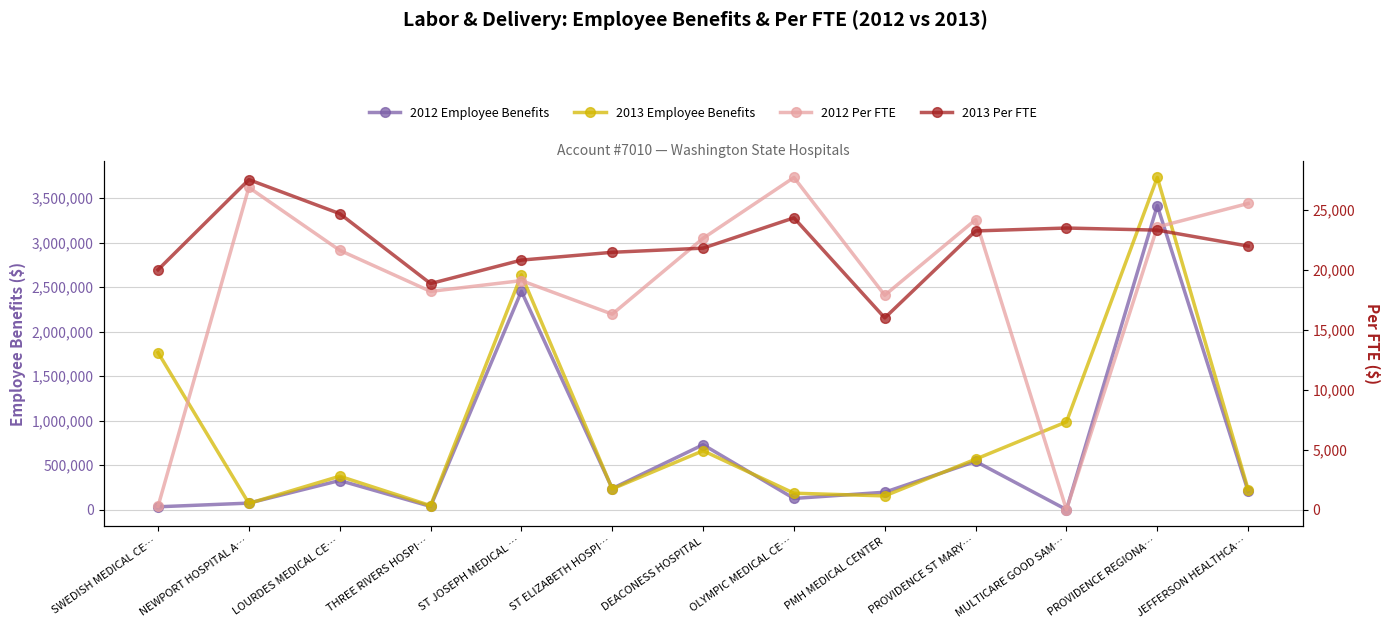

What is the difference between the maximum and minimum values in the 2013 Employee Benefits series?

3688551.0